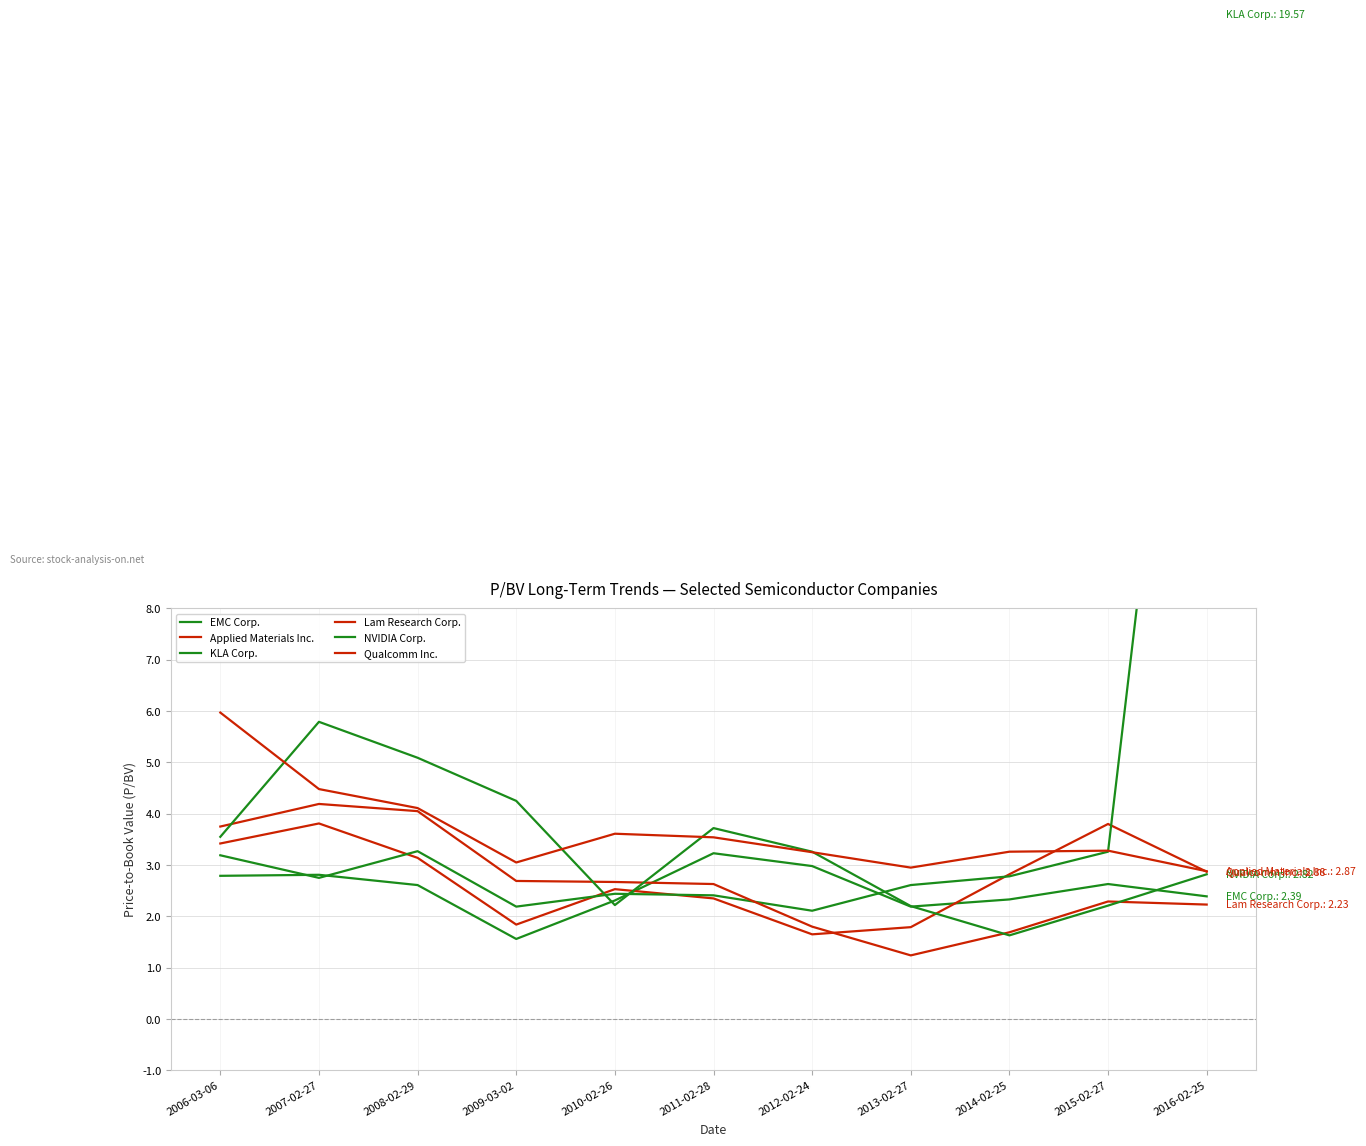

True or false: EMC Corp. and Qualcomm Inc. cross at least once.

False